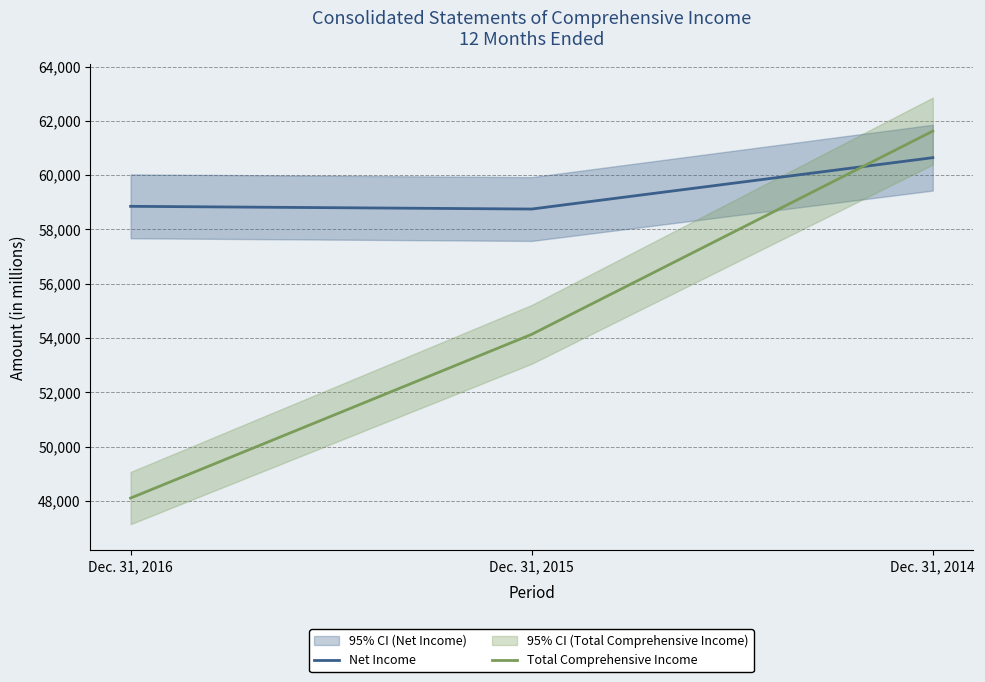

What is the minimum value for Net Income?

58753